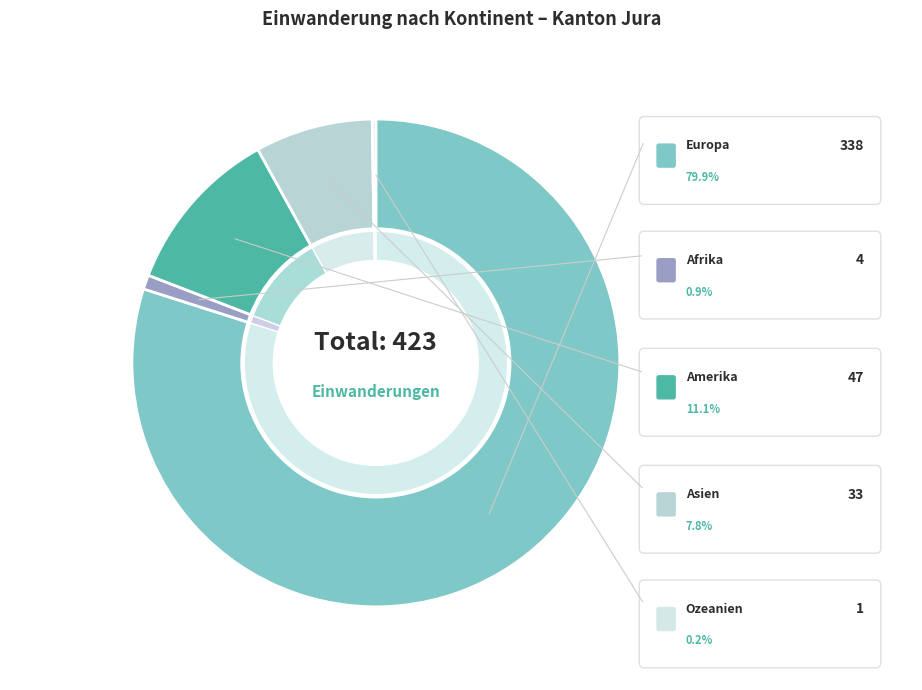

True or false: Ozeanien accounts for 11% of the total.

False